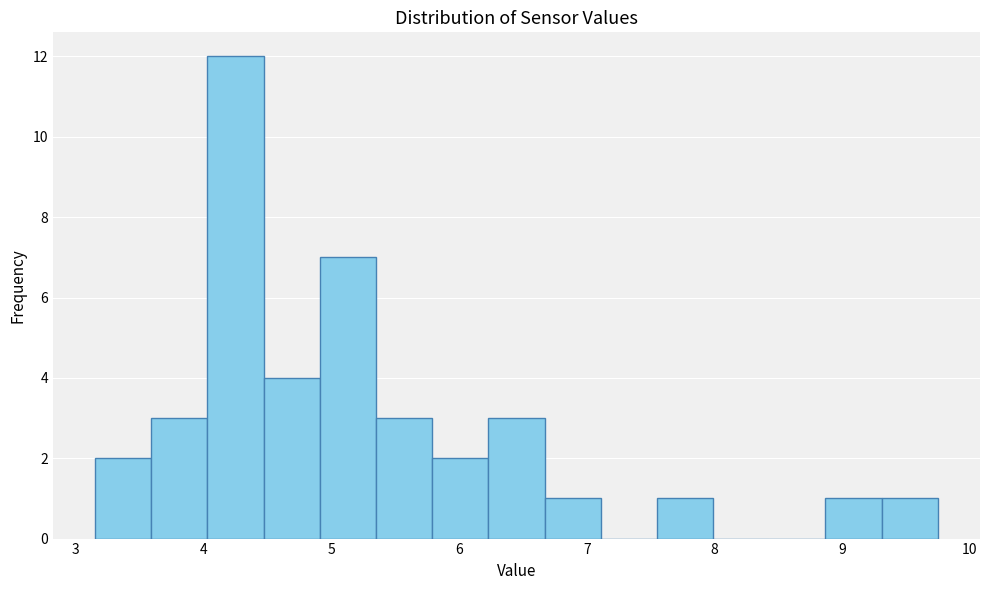

Reading left to right, transcribe this chart: for each bar, give the range it covers on the x-axis and its height. Neither the bar edges nor the heights are printed on the chart, so give them approximately, as read against the axes.

3.15 to 3.59: 2
3.59 to 4.03: 3
4.03 to 4.47: 12
4.47 to 4.91: 4
4.91 to 5.35: 7
5.35 to 5.79: 3
5.79 to 6.23: 2
6.23 to 6.67: 3
6.67 to 7.11: 1
7.11 to 7.55: 0
7.55 to 7.99: 1
7.99 to 8.43: 0
8.43 to 8.87: 0
8.87 to 9.31: 1
9.31 to 9.75: 1